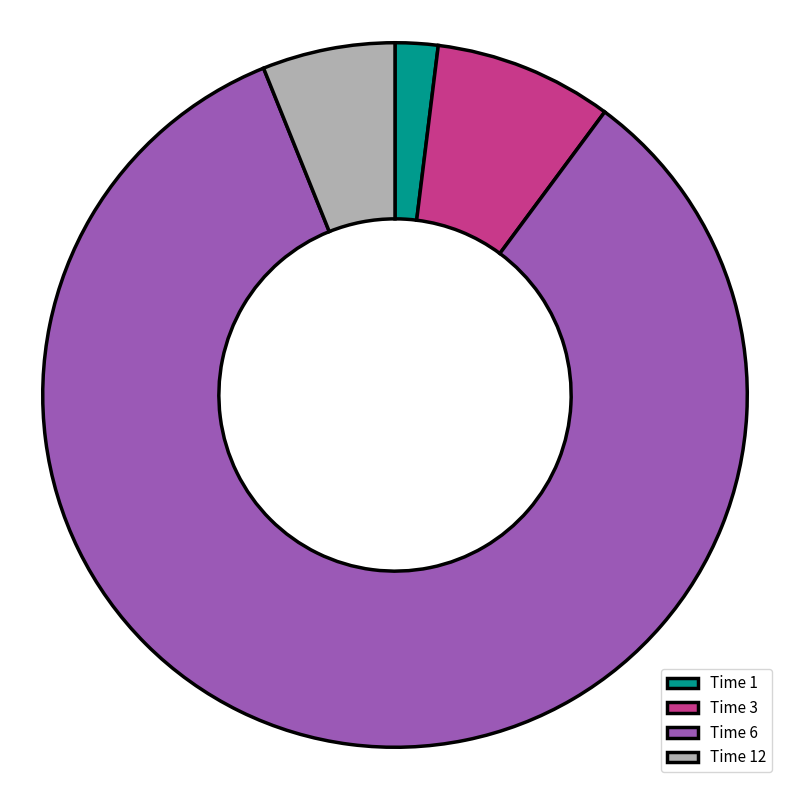

Is there a majority slice in this chart?

Yes